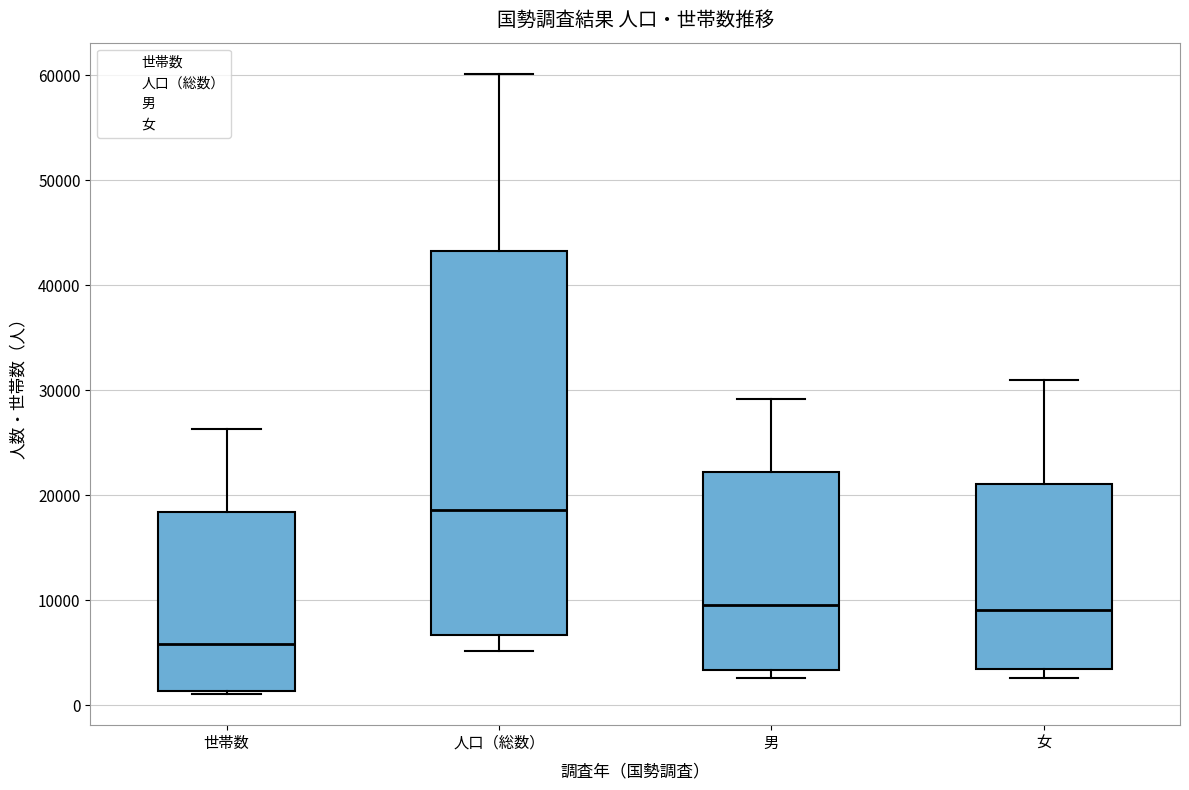

Which box's median line is the lowest?

世帯数